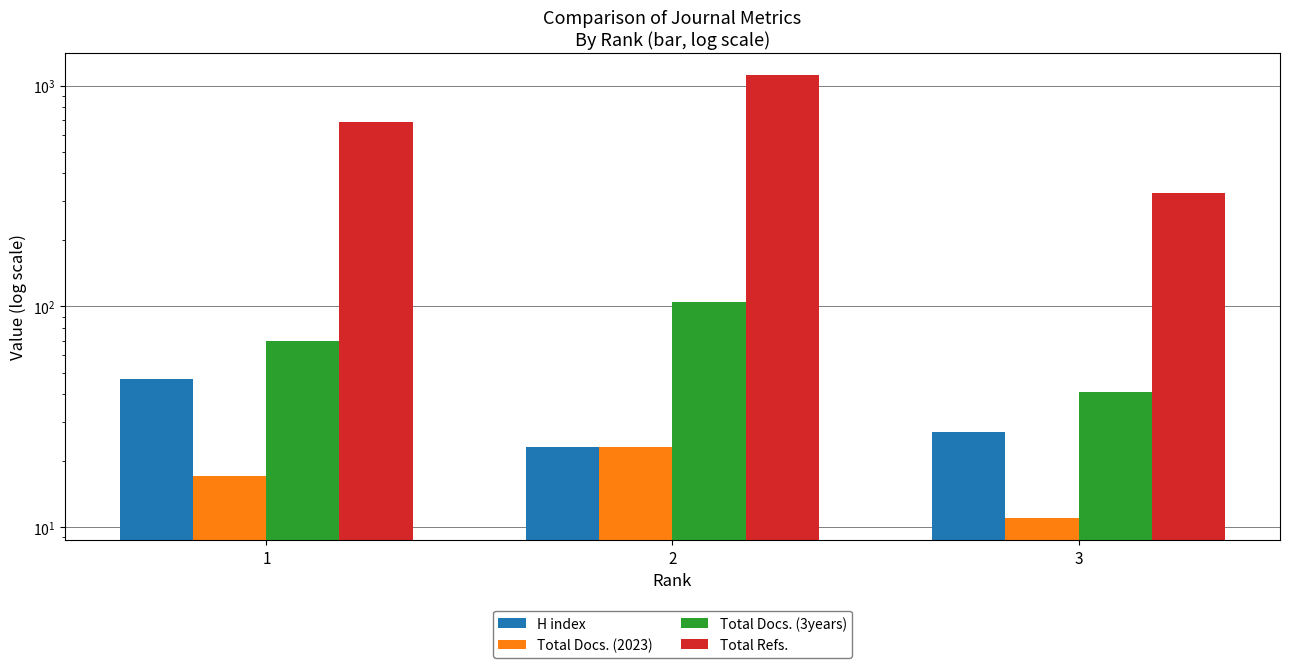

Are the bars horizontal?

No